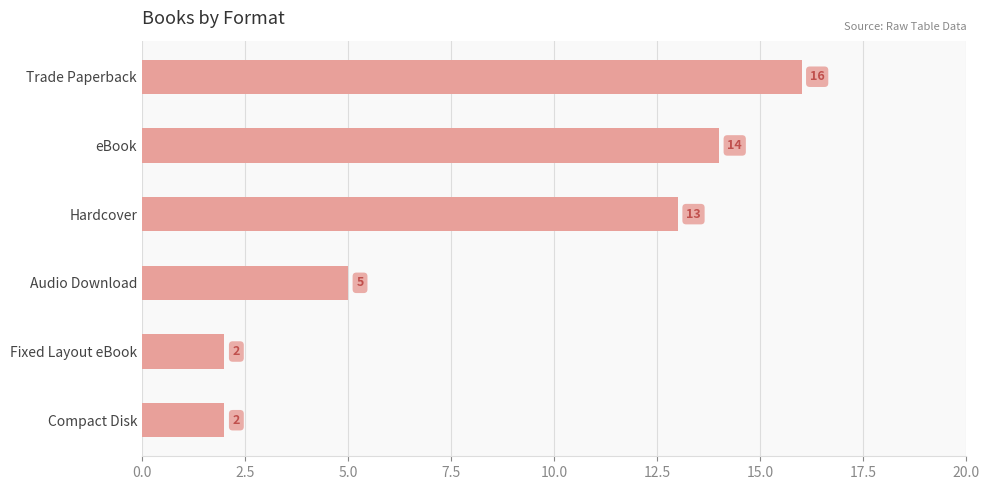

What is the difference between the maximum and minimum values?

14